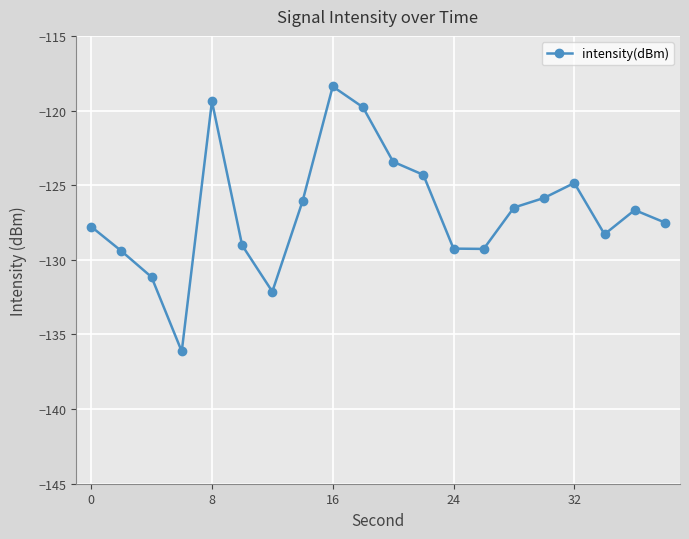

How many points are lower than both their immediate neighbors (excluding endpoints)?

4